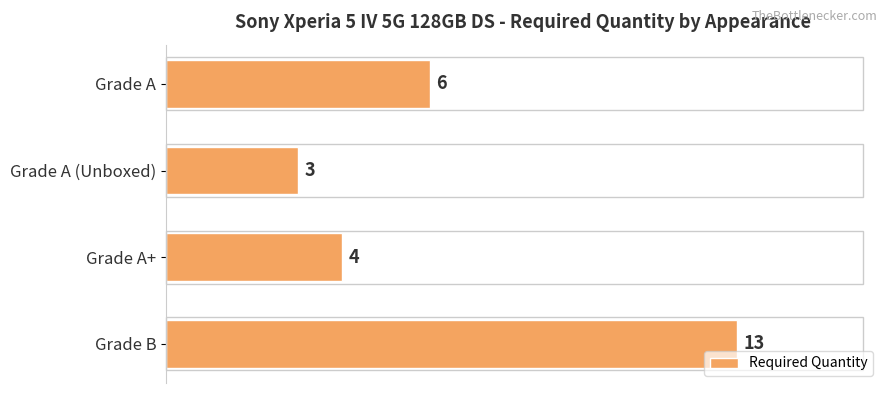

How many data points are less than 6?

2